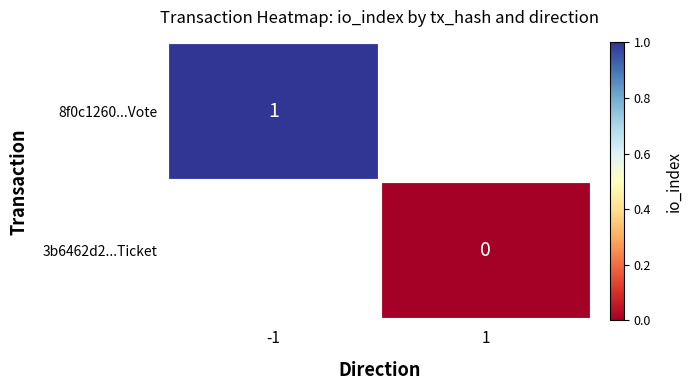

Is the value of 8f0c1260...Vote at -1 greater than the value of 3b6462d2...Ticket at 1?

Yes